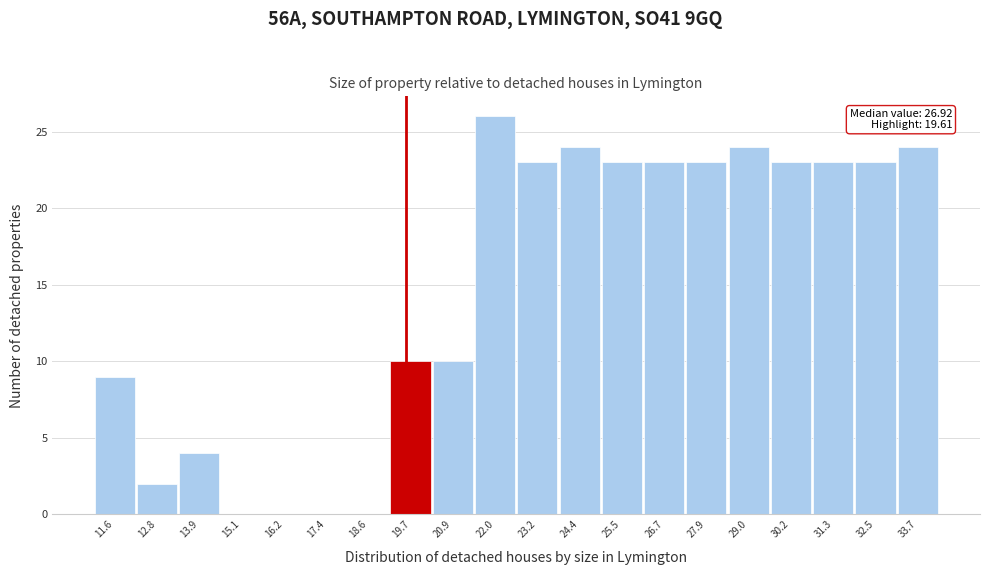

Which range on the x-axis has the tallest bar?

21.4 to 22.6